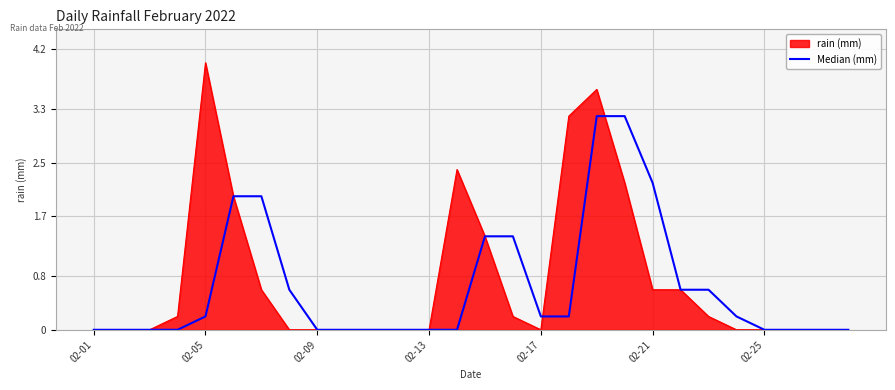

Rank the series by their maximum value, from lowest to highest.

Median (mm), rain (mm)